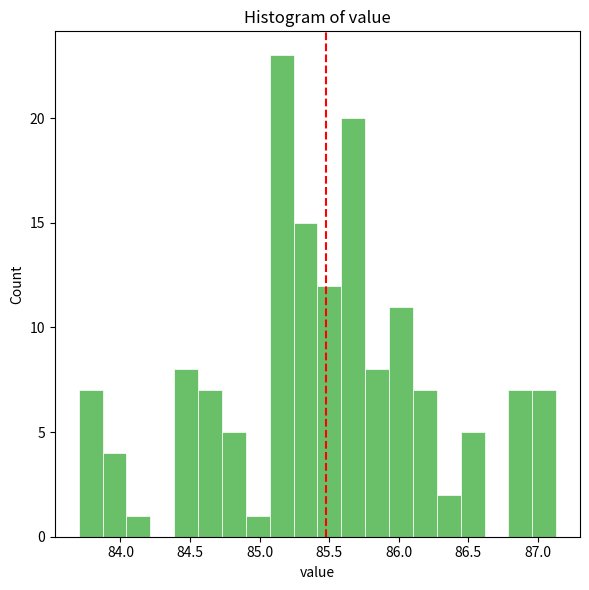

Read against the x-axis, roughly where is the centre of the tallest bar?

85.15